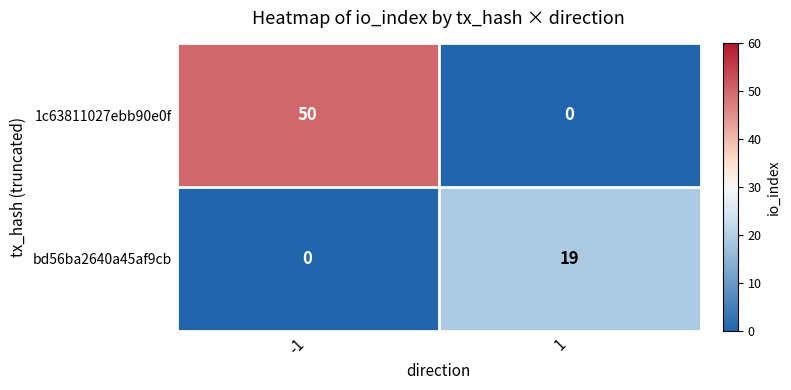

What is the average value of the bd56ba2640a45af9cb series?

10